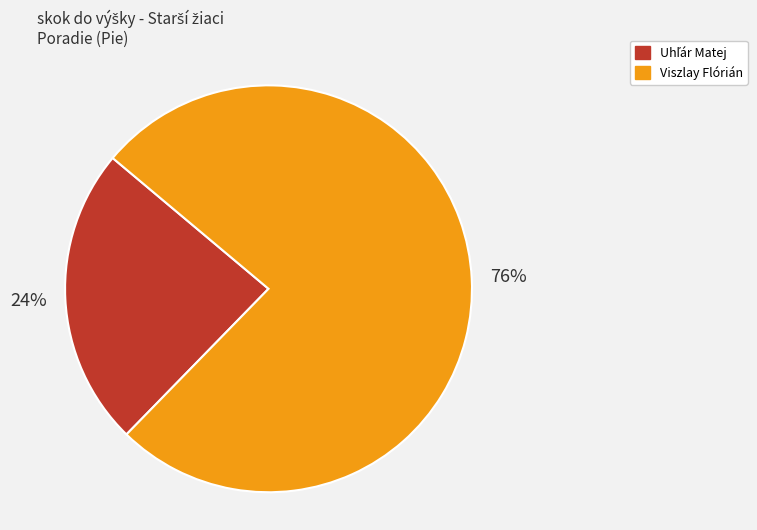

Which slice is the largest?

Viszlay Flórián